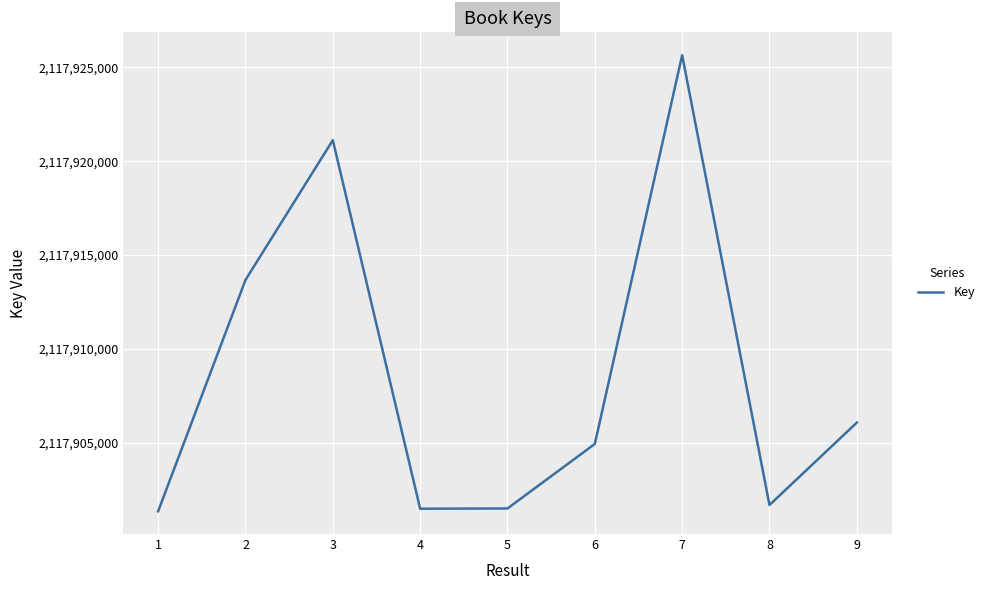

Is it true that the value at 8 is 2117901668?

True